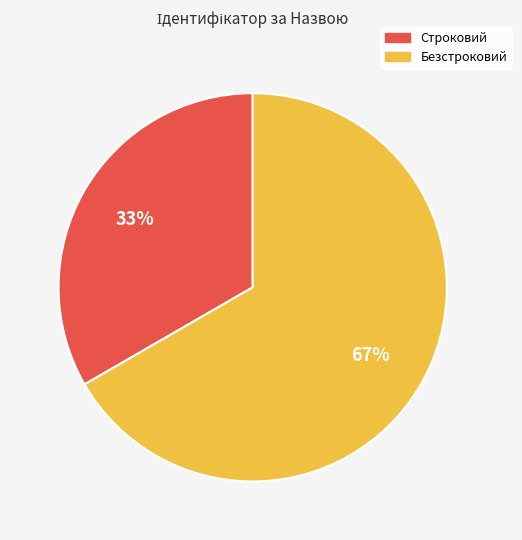

Rank the categories by value from highest to lowest.

Безстроковий, Строковий